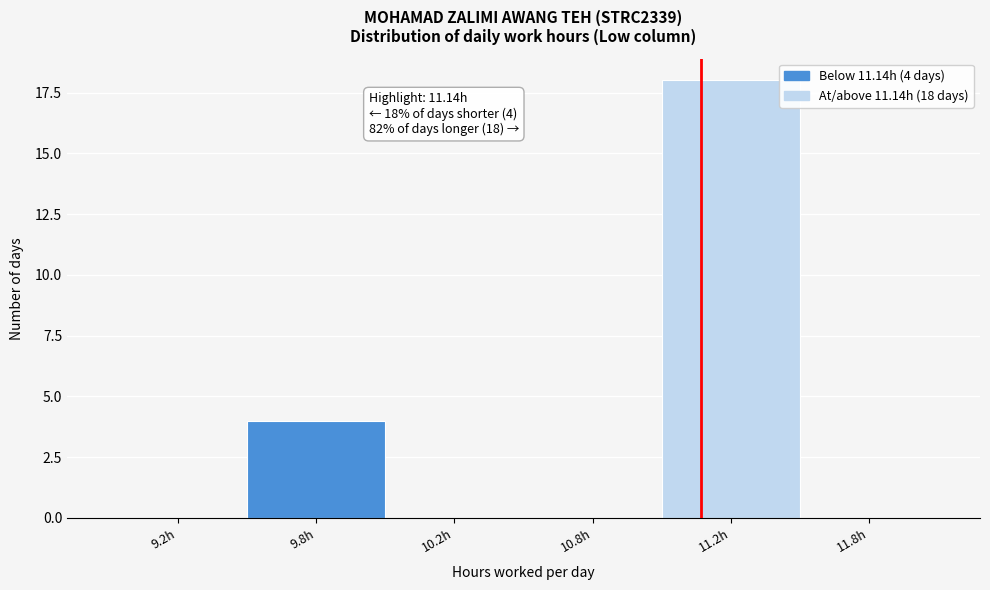

Reading left to right, what are all the values shown in this chart?

9.2h=0	9.8h=4	10.2h=0	10.8h=0	11.2h=18	11.8h=0